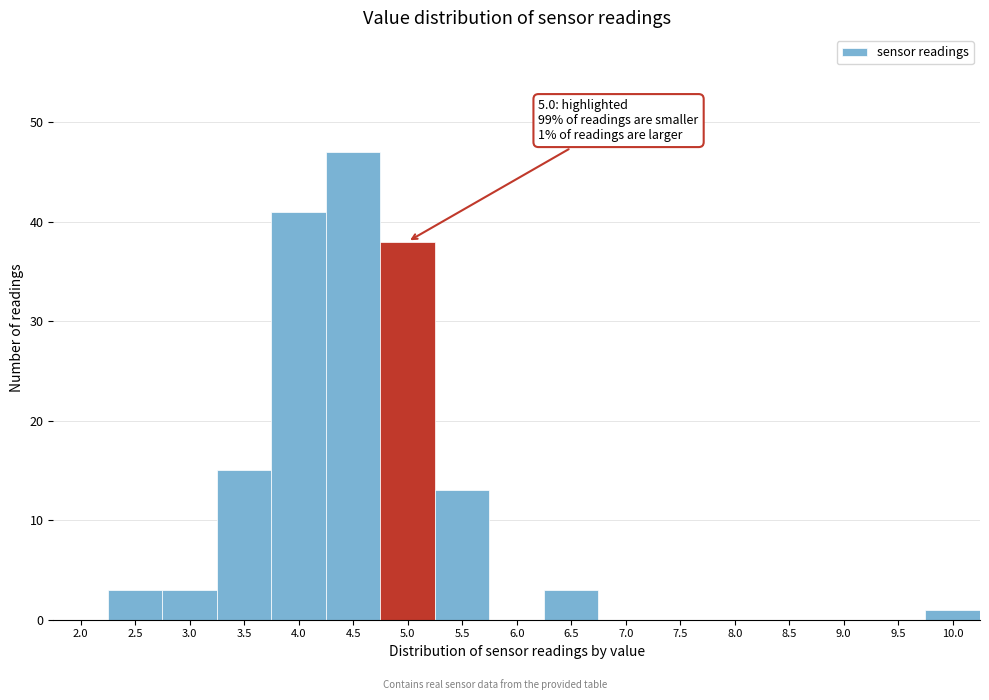

What is the change in value from 2.5 to 4.0?

+38